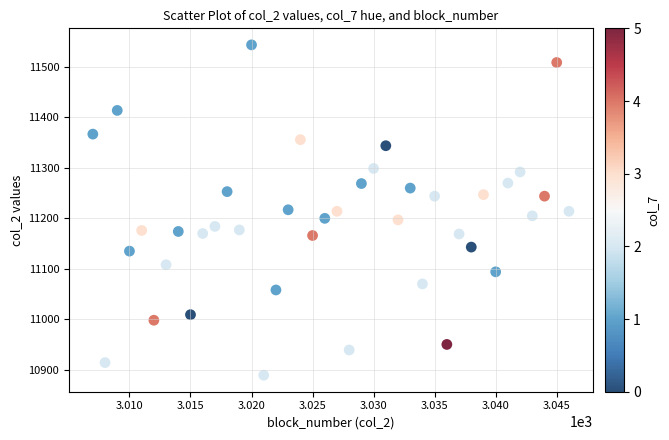

What is the range of Y values (max minus min)?

655